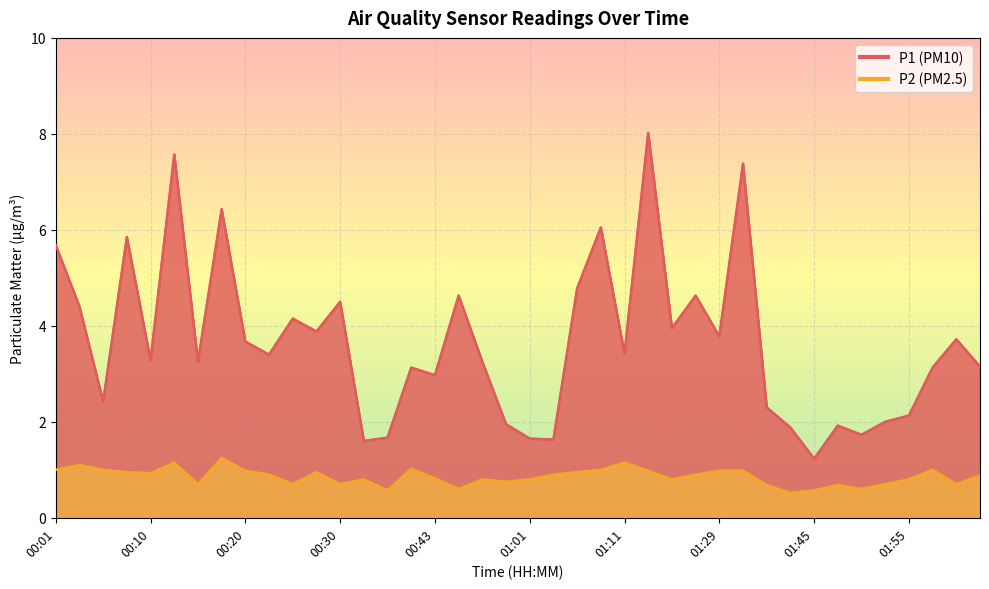

Which series has the largest range (max minus min)?

P1